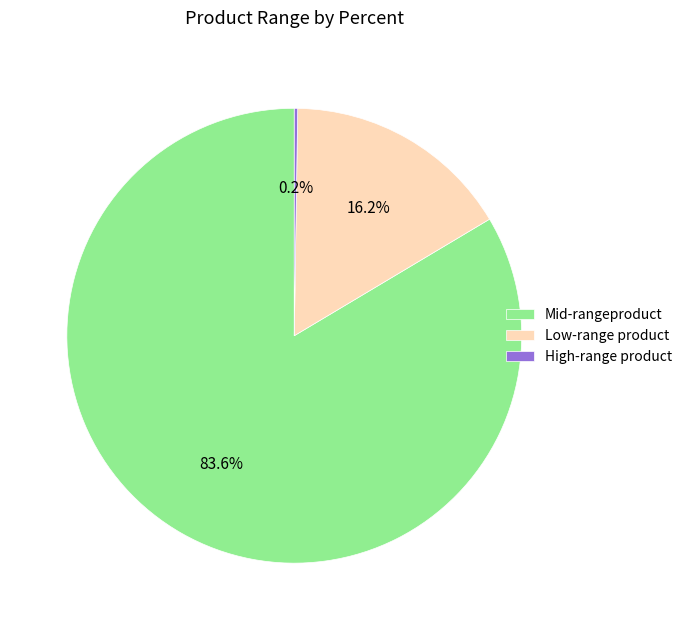

Does any single category account for the majority?

Yes